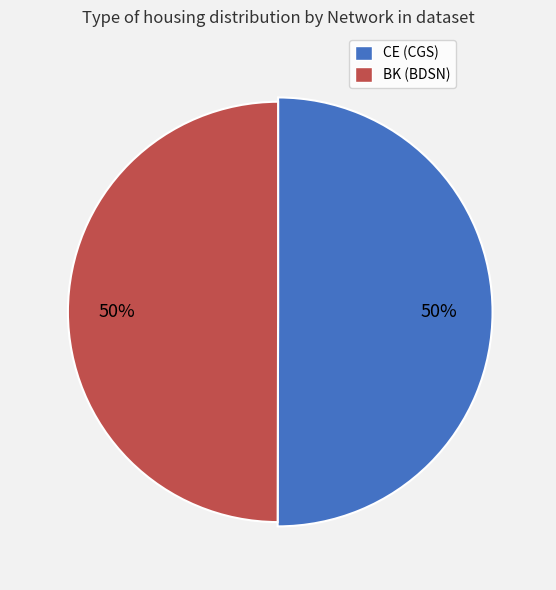

To the nearest percent, what is the combined percentage of CE and BK?

100%